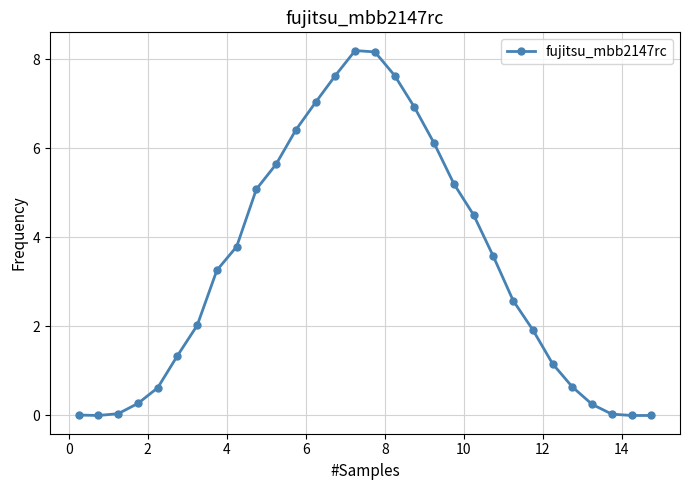

How many categories are shown in the chart?

30